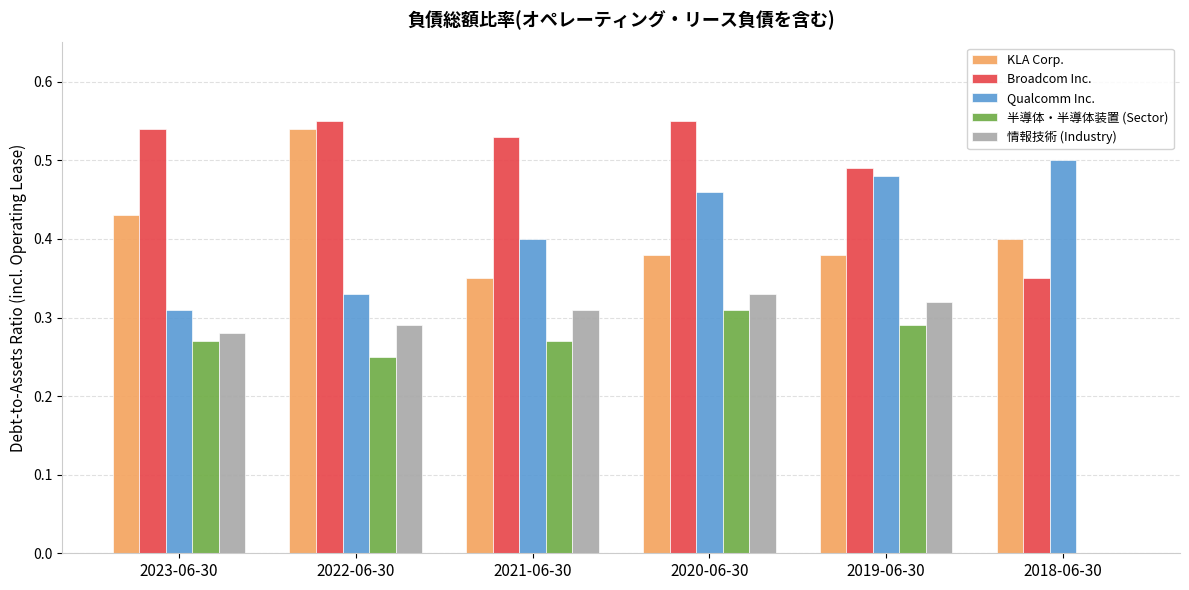

Which series has the widest spread of values?

情報技術 (Industry)